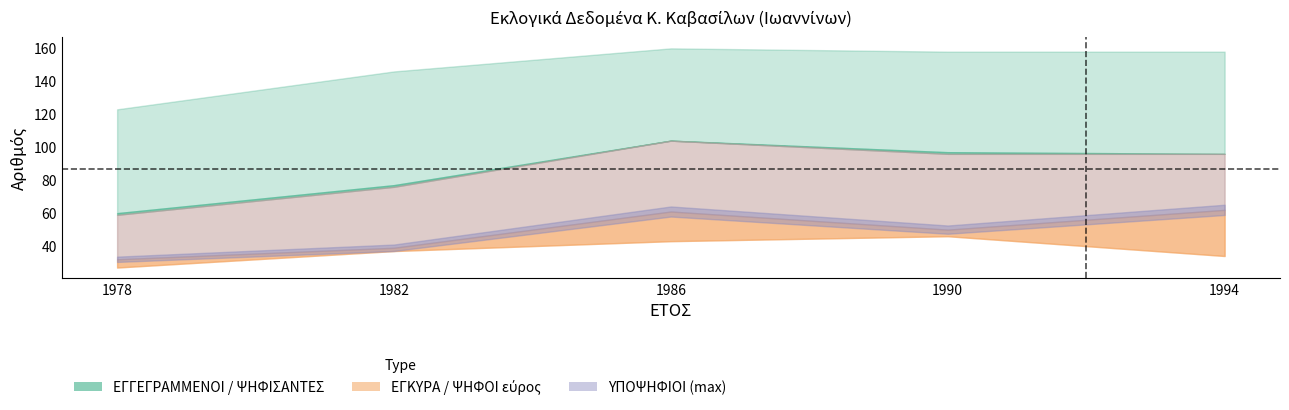

What is the value of the ΨΗΦΙΣΑΝΤΕΣ (Α) point at the 5th from the left?

96